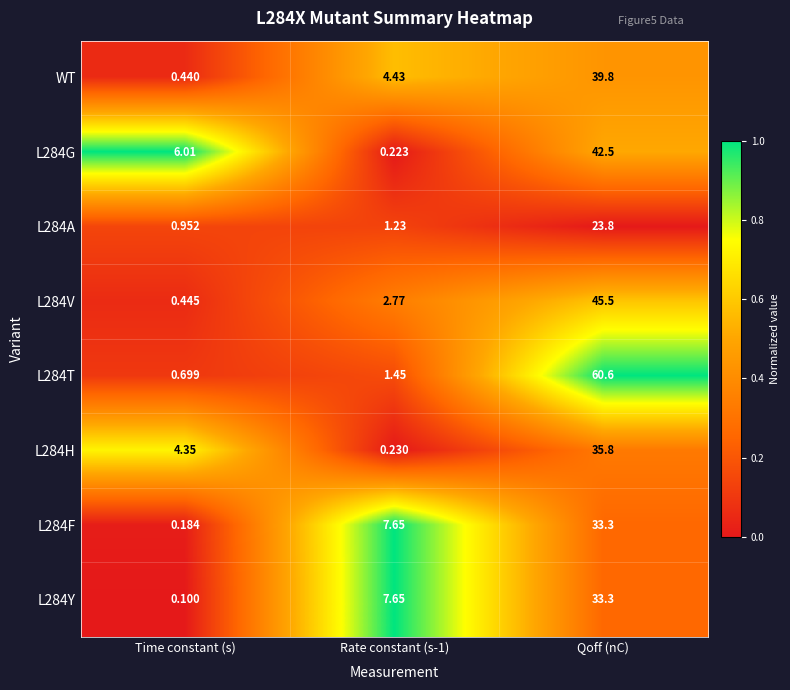

At which category does the chart reach its minimum across all series?

Time constant (s)